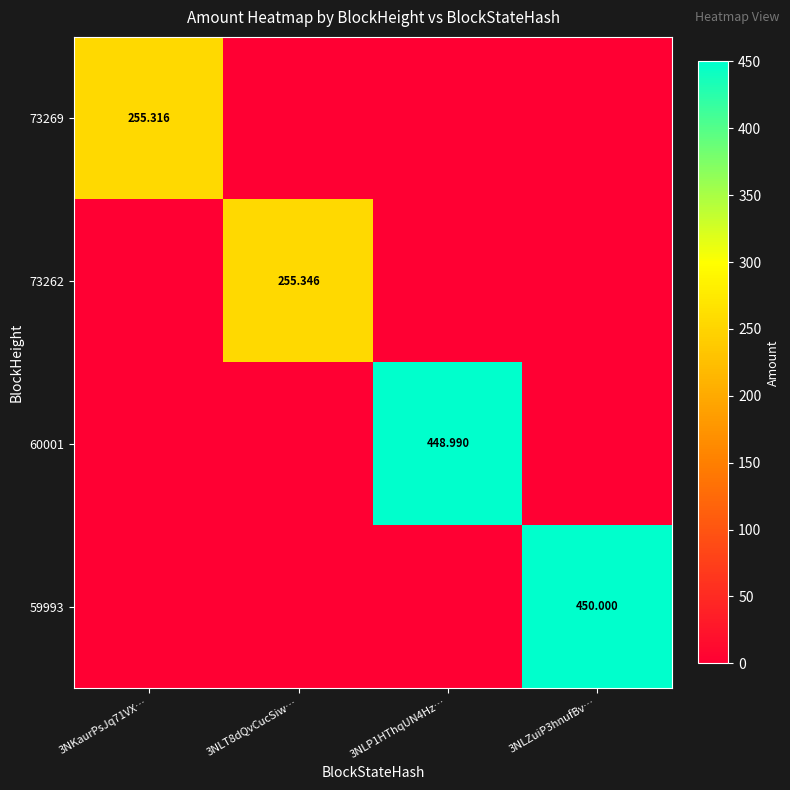

Is the value of 73262 at 3NLT8dQvCucSiw… greater than the value of 73269 at 3NKaurPsJq71VX…?

Yes